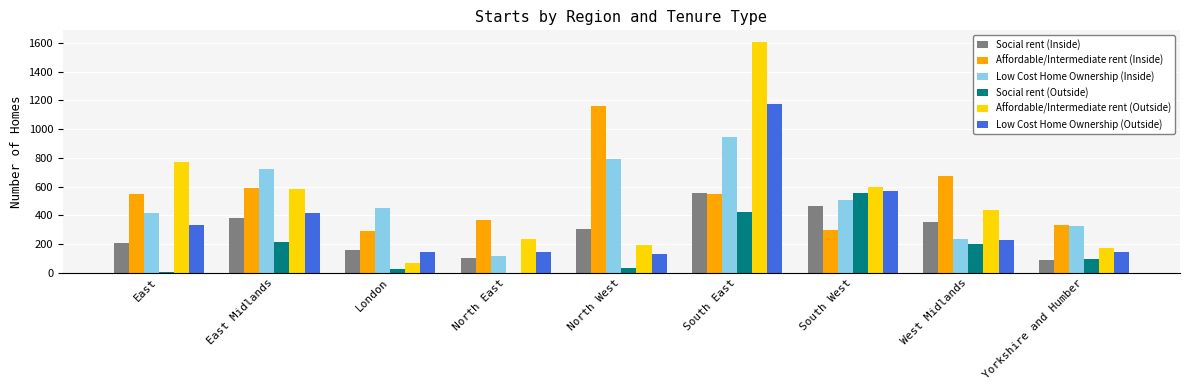

How many groups of bars are there?

9